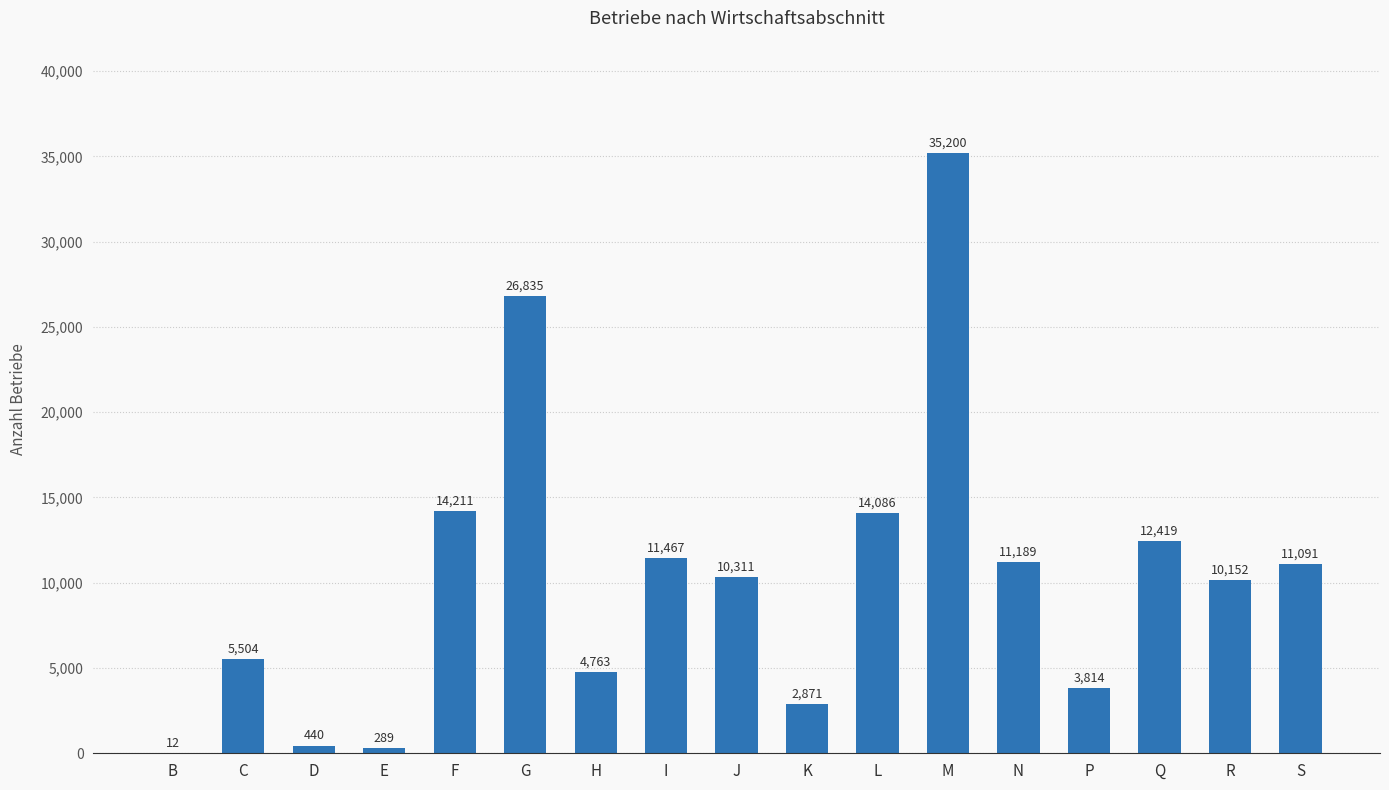

What is the sum of the values at S and H?

15854